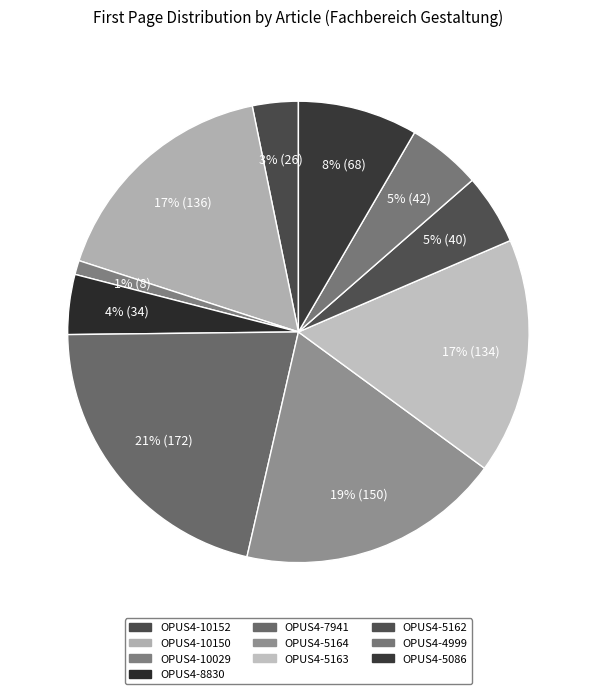

What percentage is the OPUS4-5163 slice, to the nearest percent?

17%